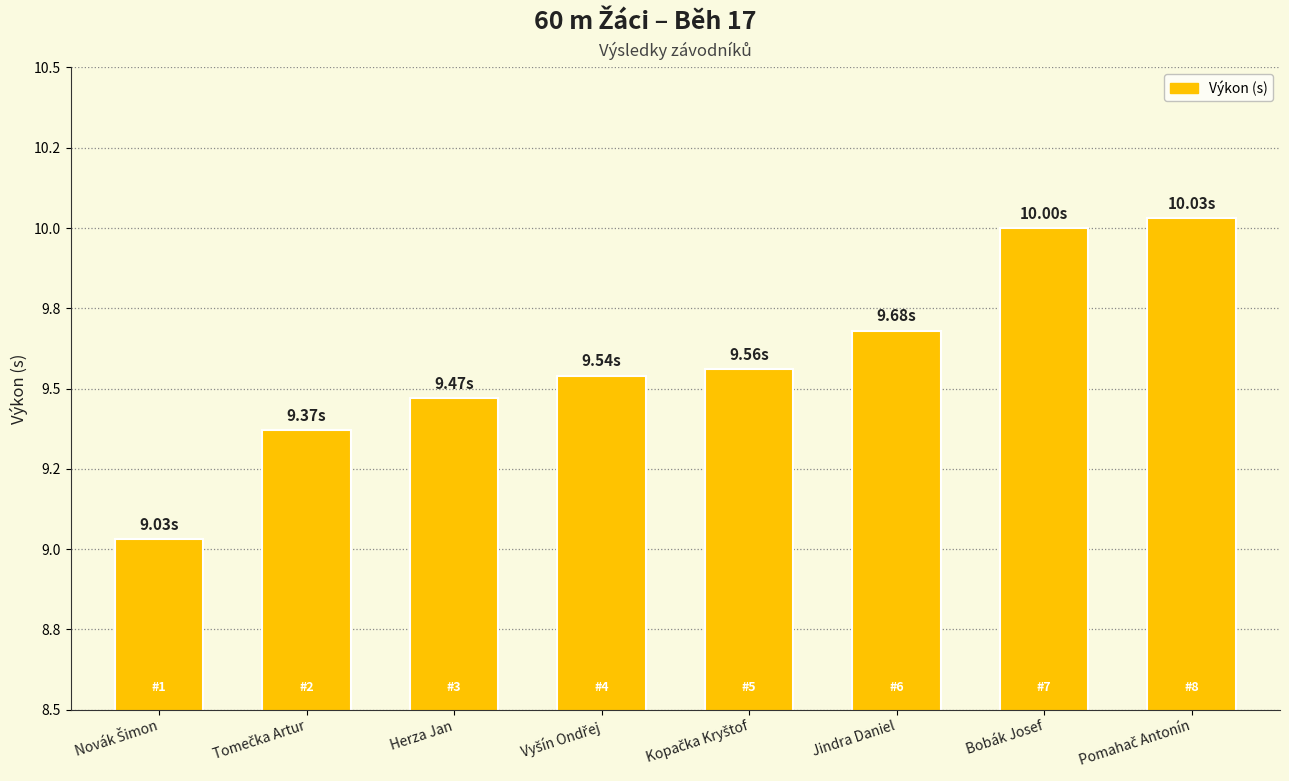

Reading left to right, extract all data points from this chart.

9.0	9.4	9.5	9.5	9.6	9.7	10.0	10.0